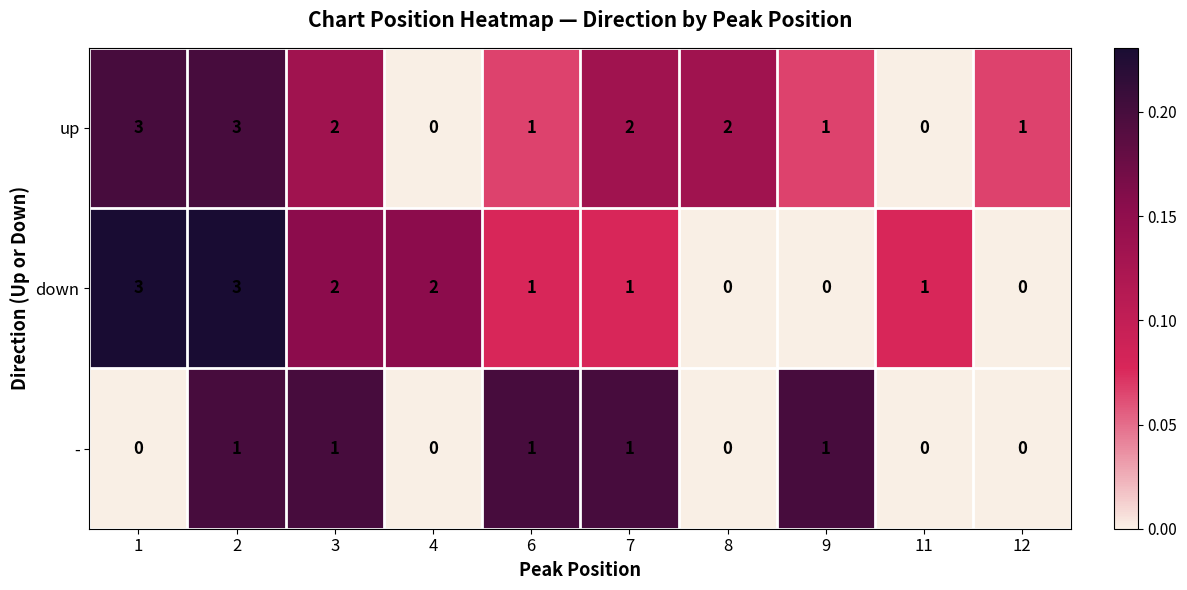

Is the value of down at 1 greater than the value of - at 4?

Yes